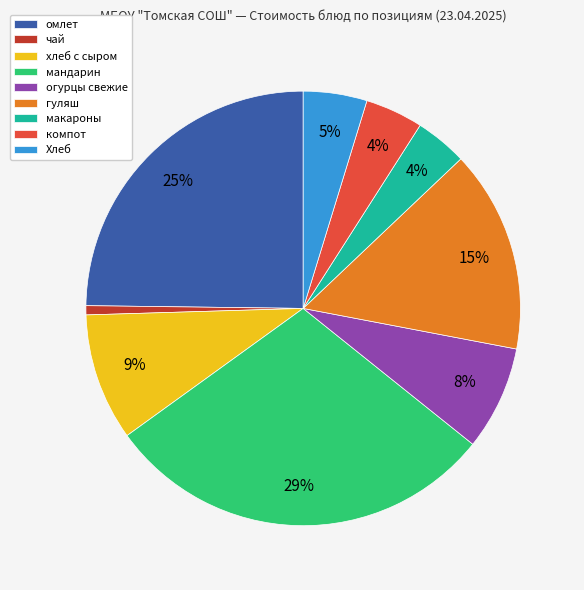

To the nearest percent, what percentage of the pie is омлет?

25%